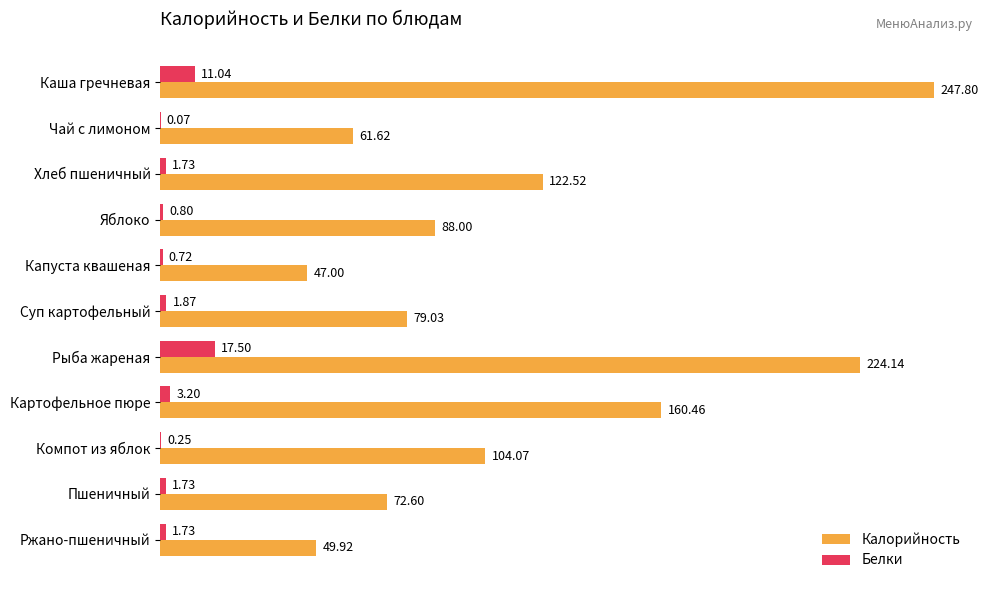

Which series has the largest range (max minus min)?

Калорийность